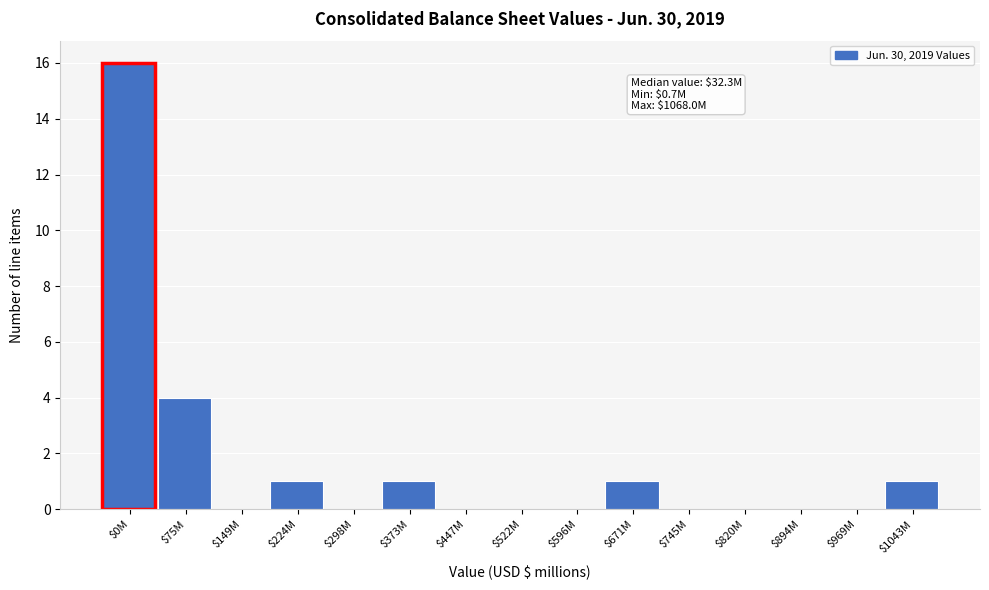

What is the sum of all values?

24